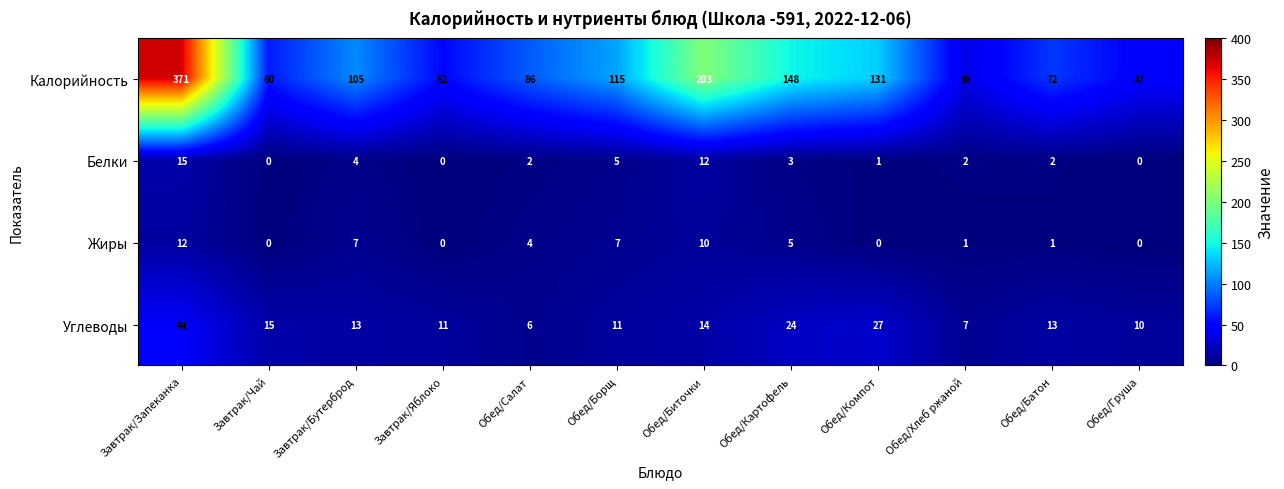

At how many categories does at least one series exceed 133?

3